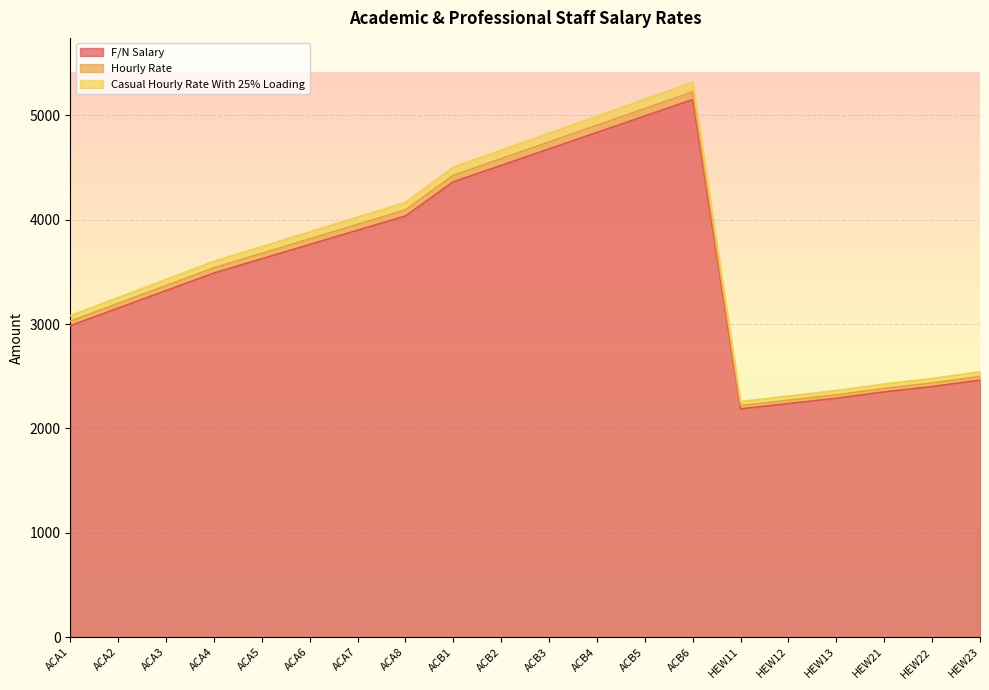

What is the minimum value shown in the chart?

2187.4